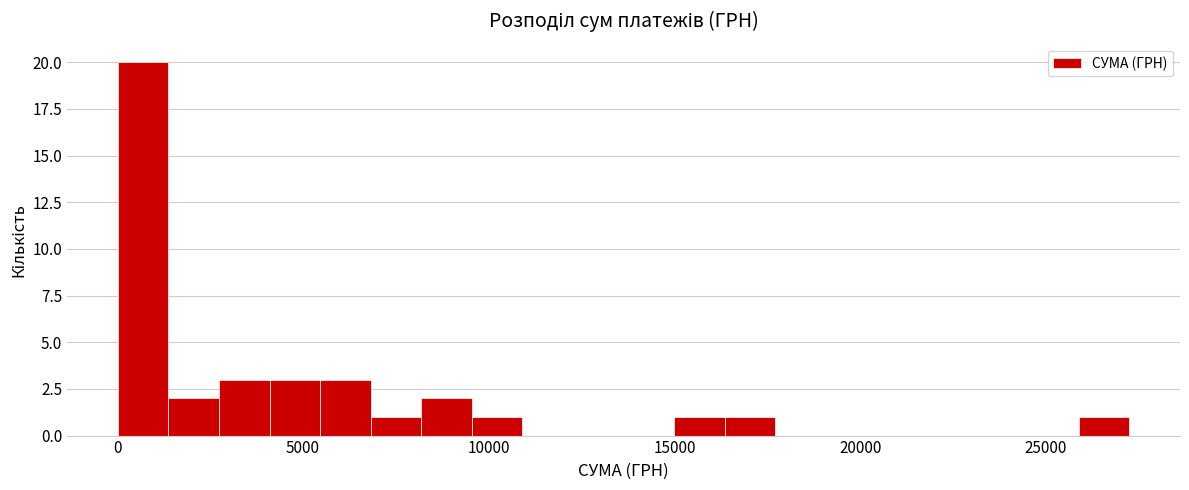

Read against the x-axis, roughly where is the centre of the tallest bar?

500